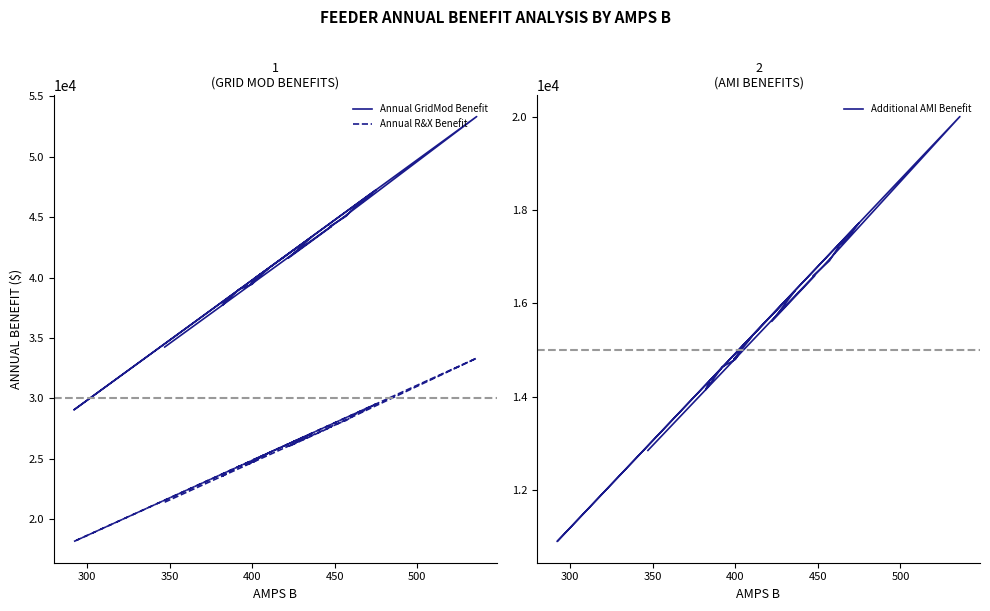

Which series has the largest total across all categories?

Annual GridMod Benefit